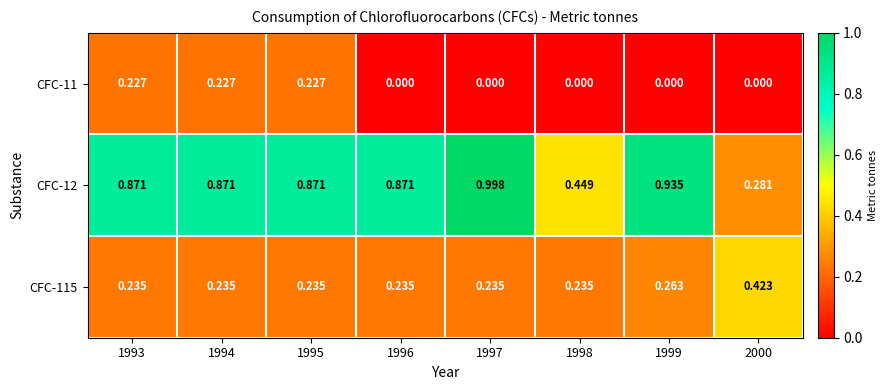

Count the number of data series in this chart.

3